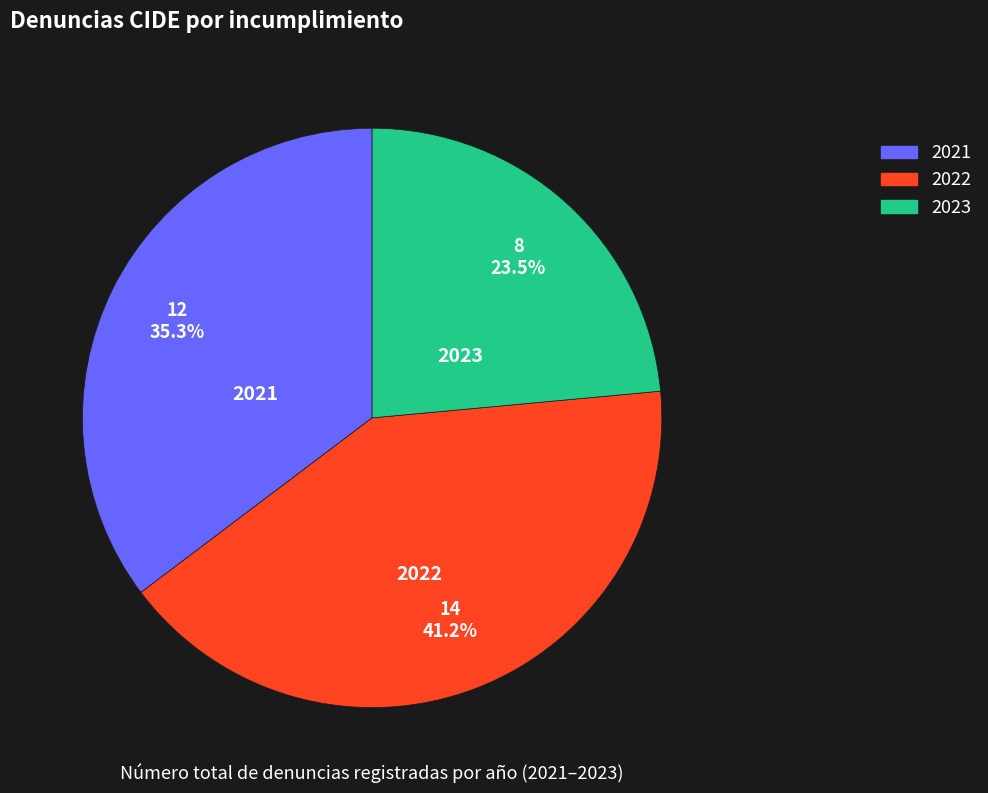

Is there any slice that represents more than half of the pie?

No